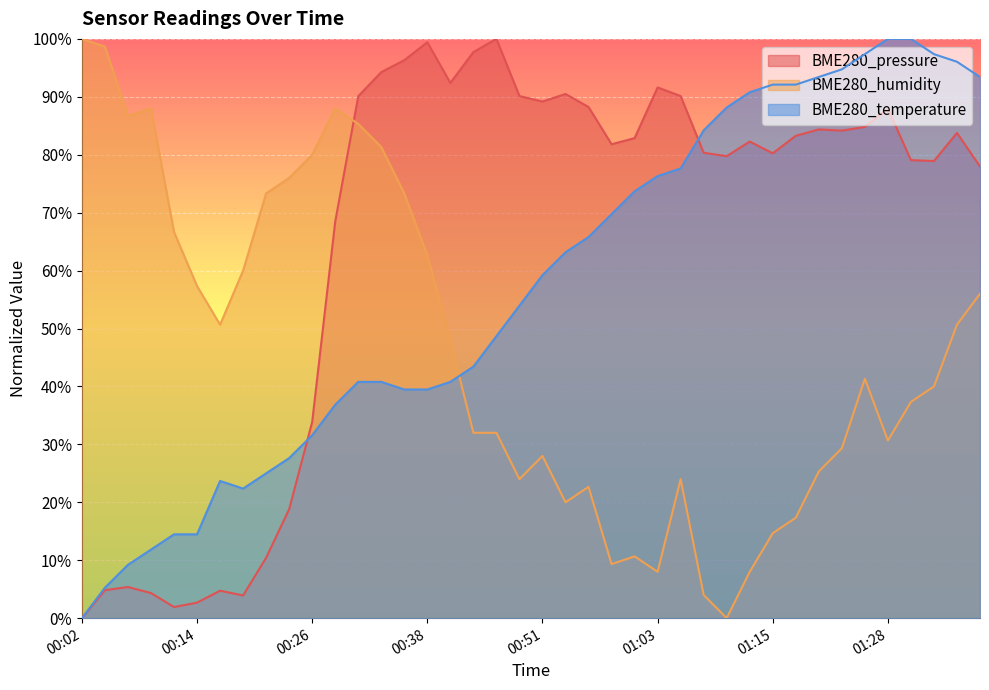

At which category does the chart reach its peak across all series?

00:46